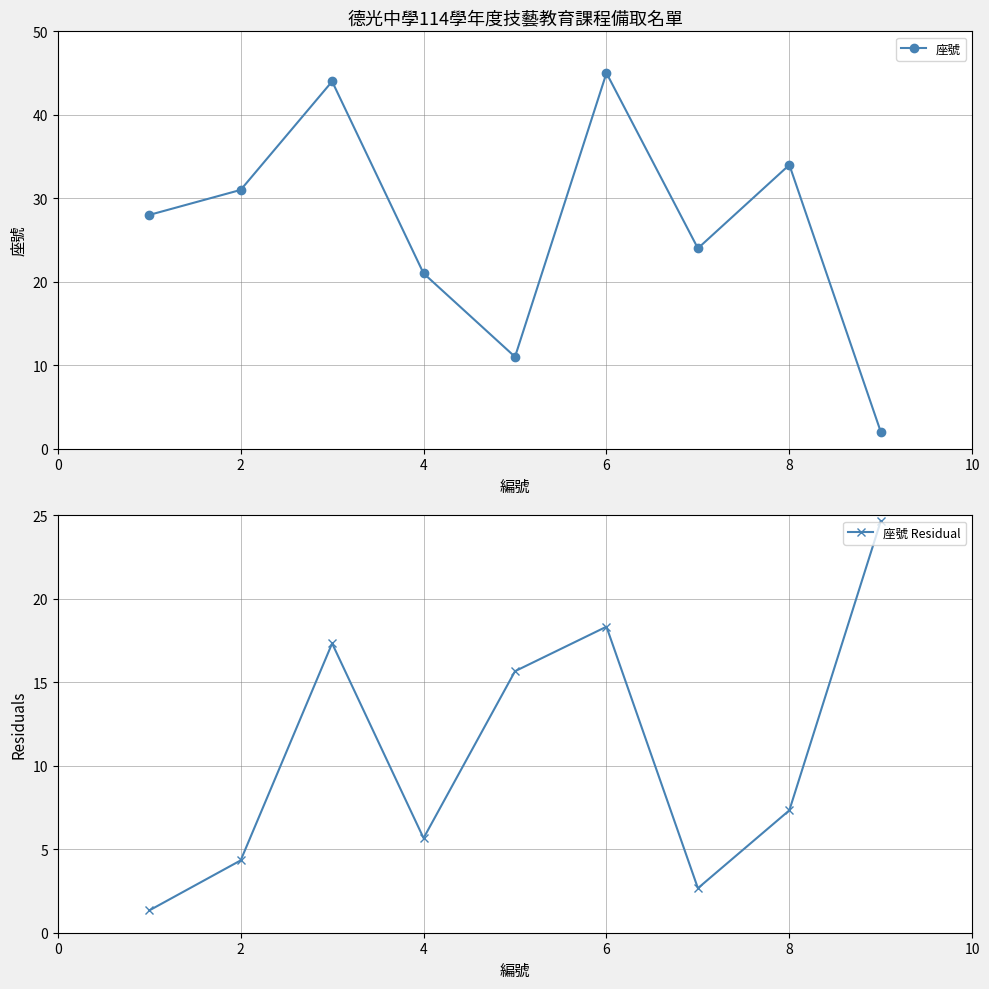

What is the maximum value for 座號?

45